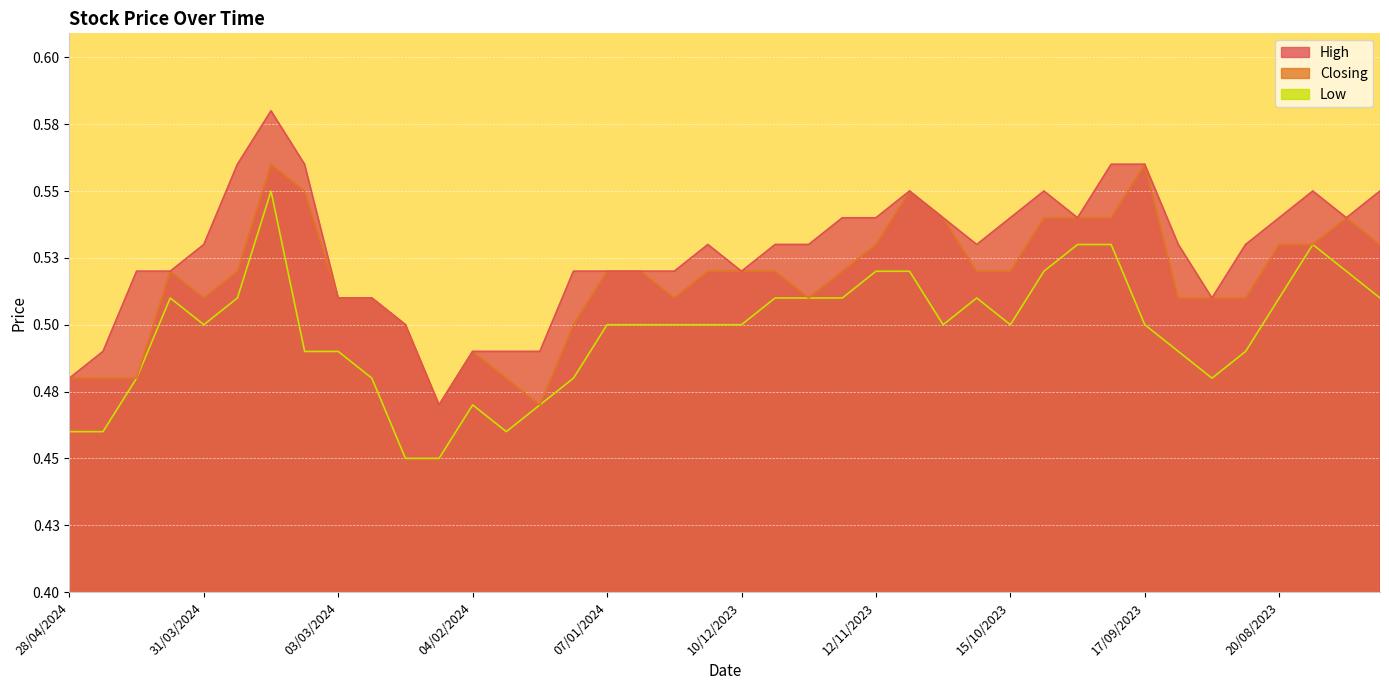

What is the difference between the Low values at 17/03/2024 and 31/03/2024?

0.1